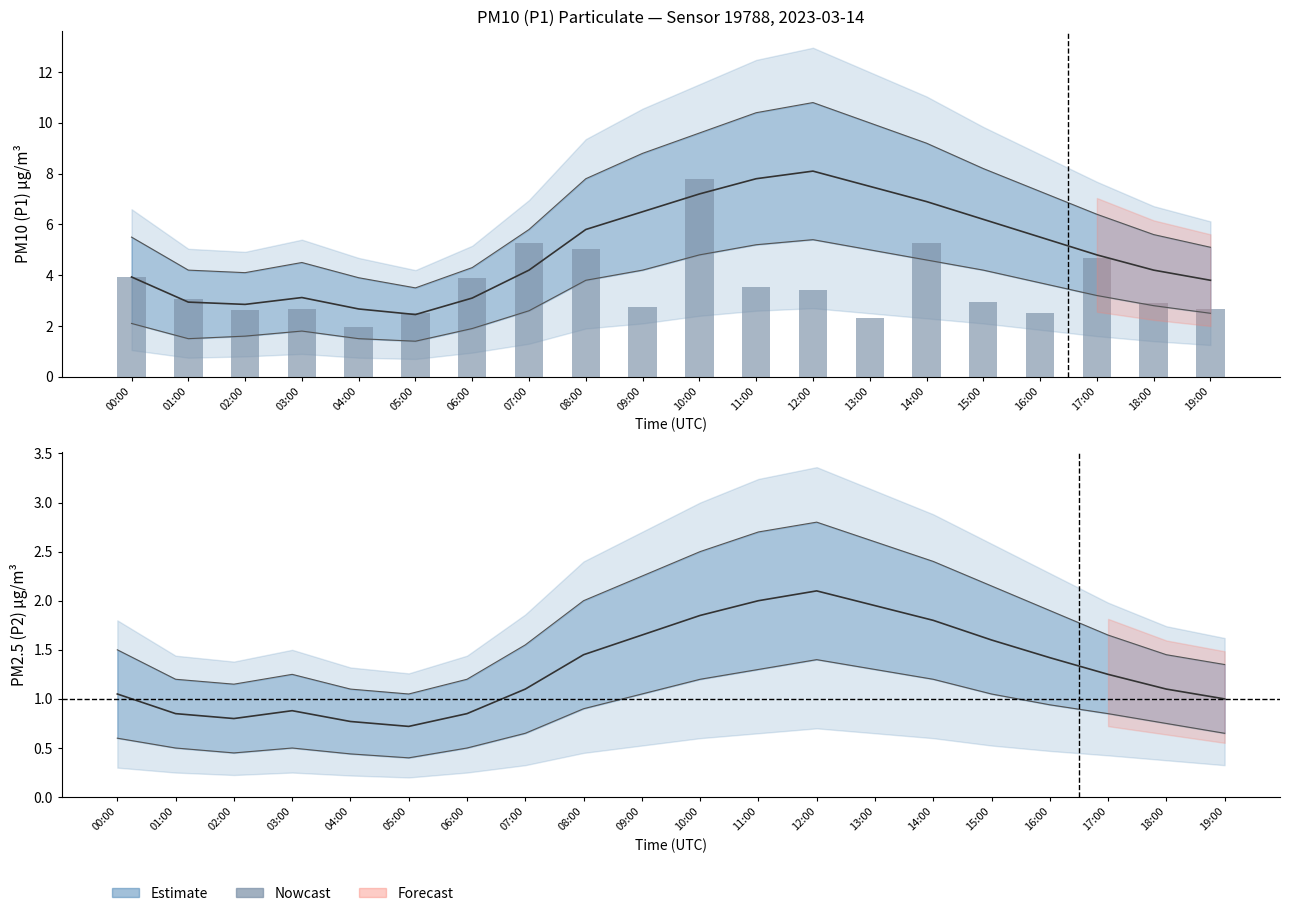

At which label is the value closest to 4?

00:00